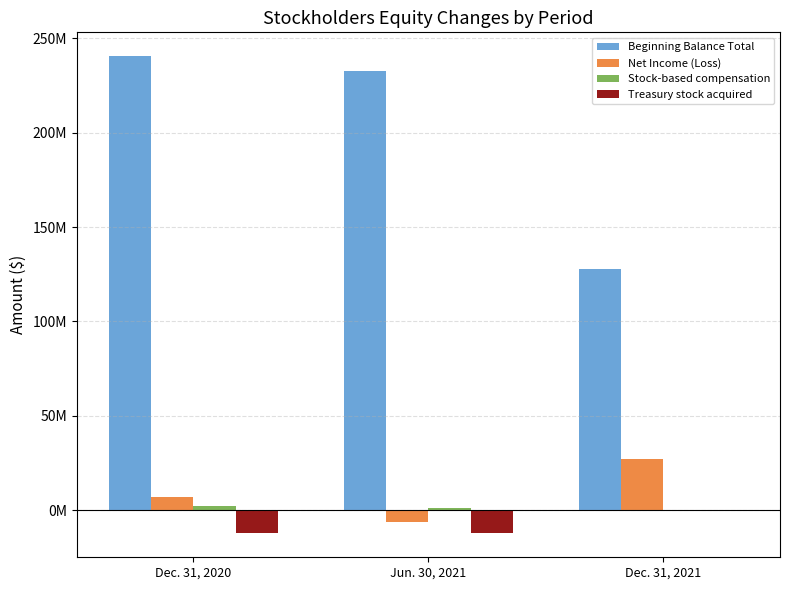

Does the chart contain stacked bars?

No